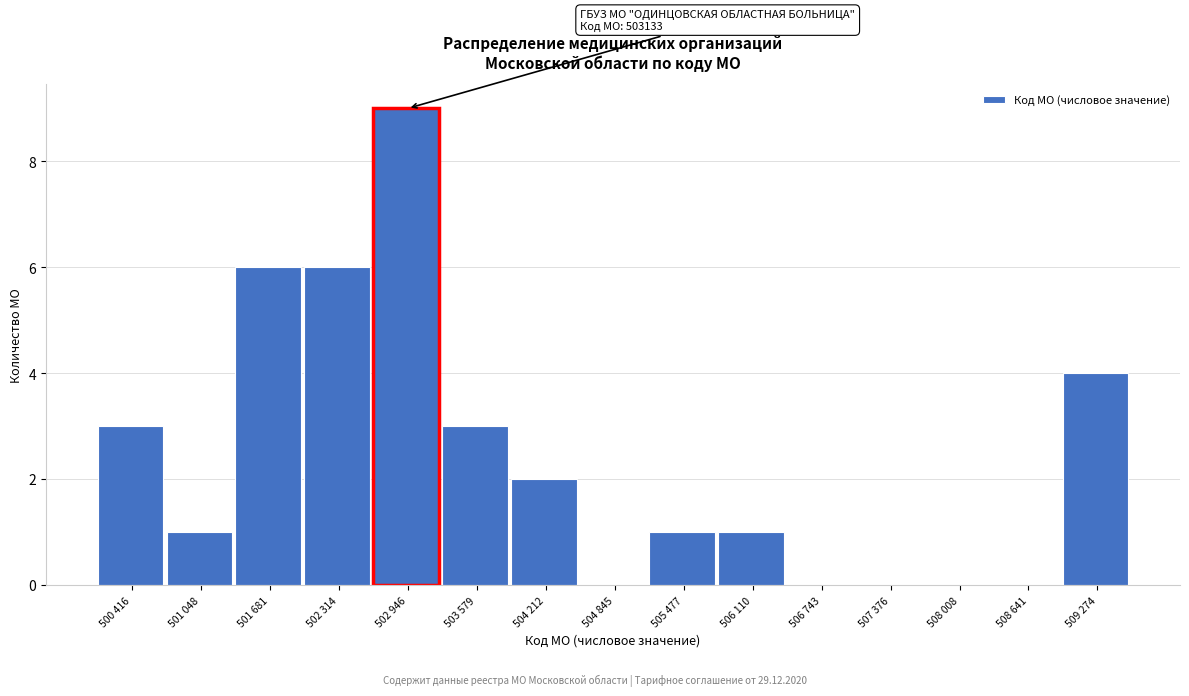

Reading left to right, transcribe all the data shown in this chart.

500 416=3	501 048=1	501 681=6	502 314=6	502 946=9	503 579=3	504 212=2	504 845=0	505 477=1	506 110=1	506 743=0	507 376=0	508 008=0	508 641=0	509 274=4